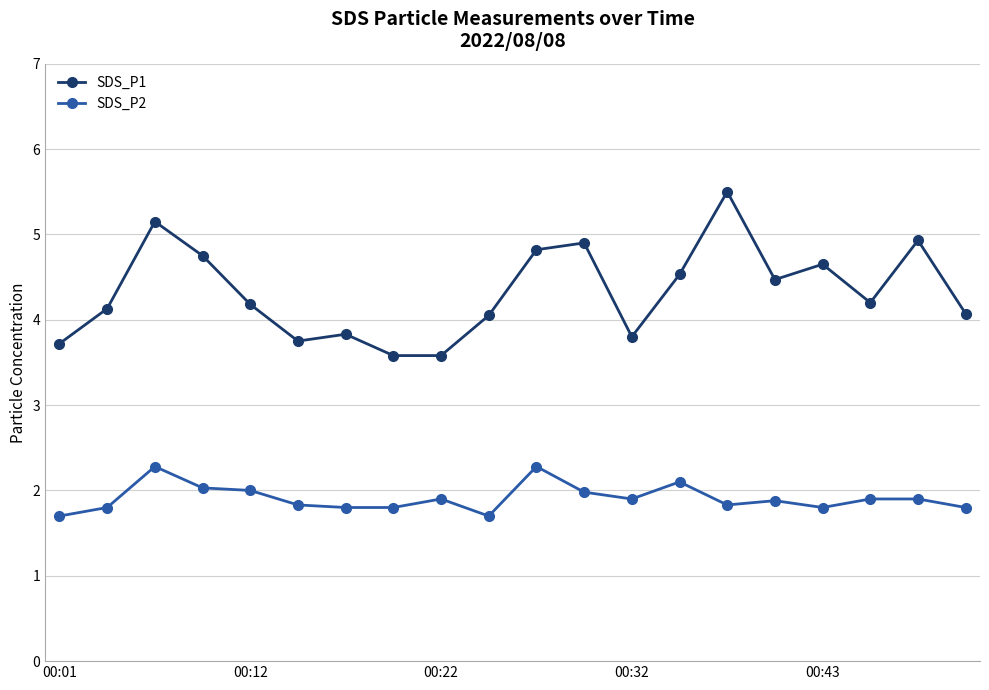

True or false: SDS_P1 and SDS_P2 intersect in this chart.

False